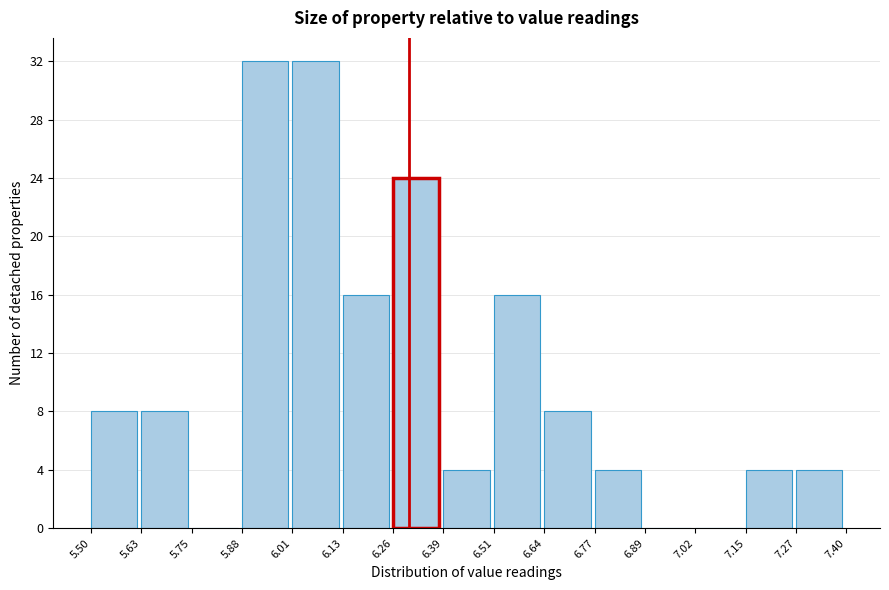

Reading left to right, list every bar in this chart as the range it spans on the x-axis followed by its height. The values are not printed on the chart, so give them approximately, as read against the axis.

5.50 to 5.63: 8
5.63 to 5.75: 8
5.75 to 5.88: 0
5.88 to 6.01: 32
6.01 to 6.13: 32
6.13 to 6.26: 16
6.26 to 6.39: 24
6.39 to 6.51: 4
6.51 to 6.64: 16
6.64 to 6.77: 8
6.77 to 6.89: 4
6.89 to 7.02: 0
7.02 to 7.15: 0
7.15 to 7.27: 4
7.27 to 7.40: 4